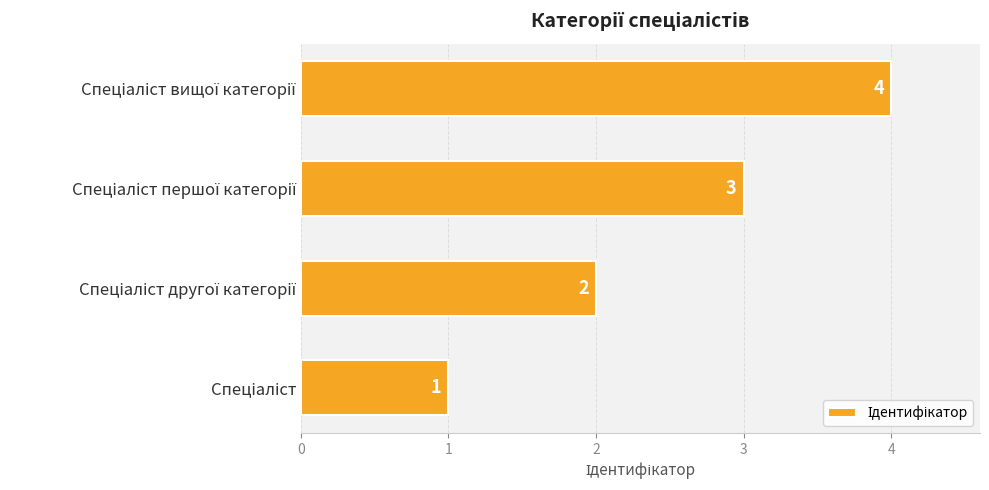

What is the difference between the maximum and minimum values?

3